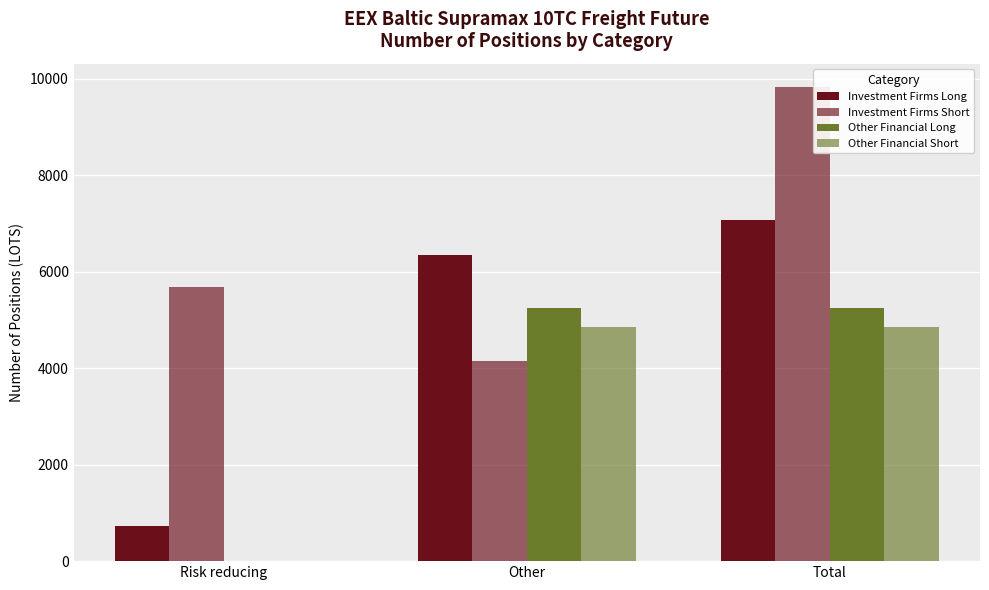

Are the bars grouped side by side (vs. stacked)?

Yes